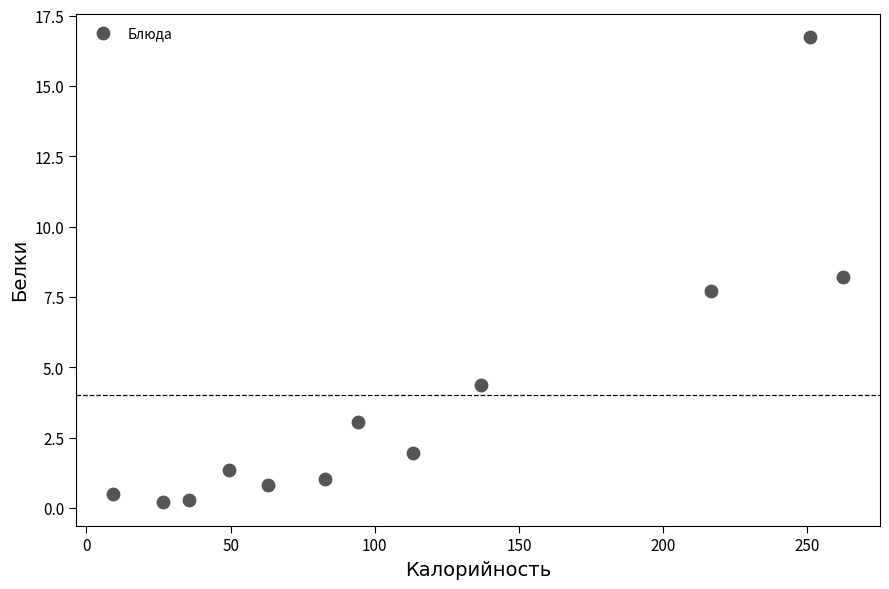

What is the average X value?

111.7